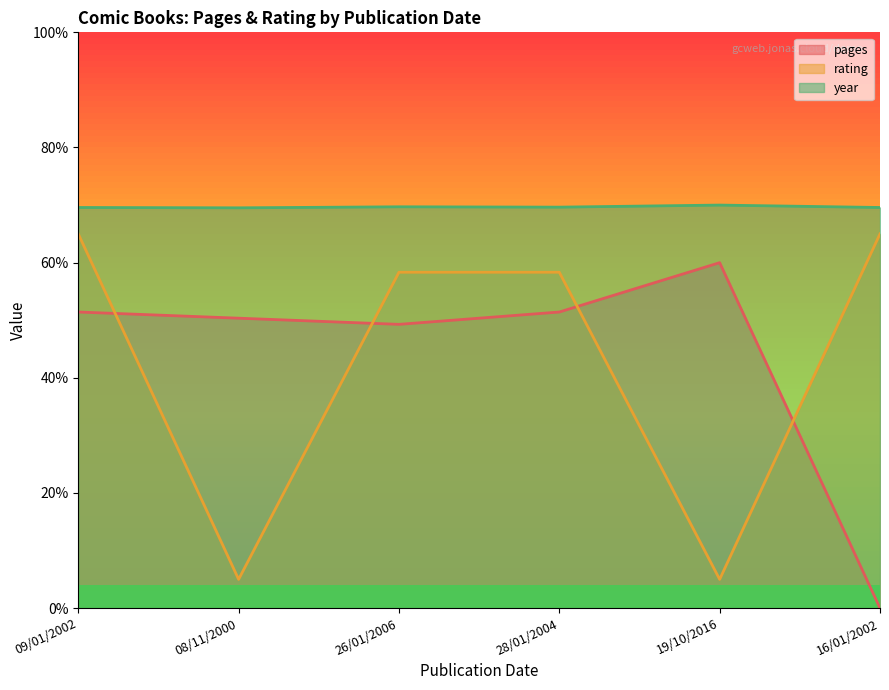

What is the label of the 6th point from the left?

16/01/2002